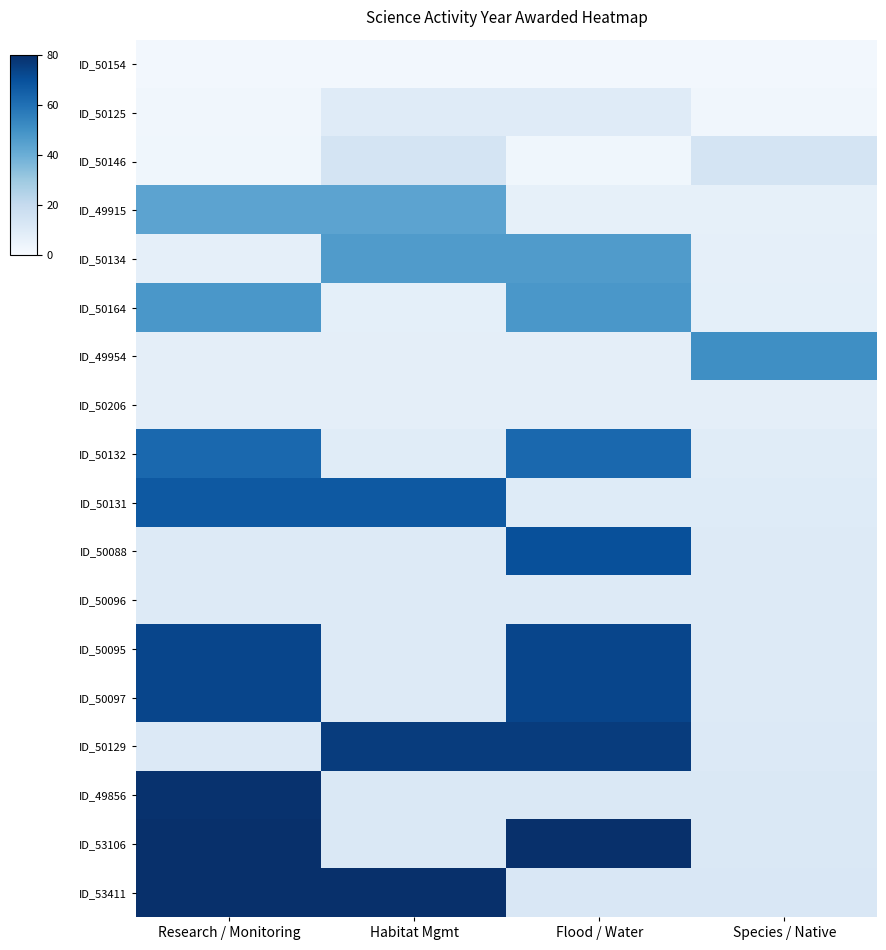

Which series changed the most between Research / Monitoring and Habitat Mgmt?

ID_53106